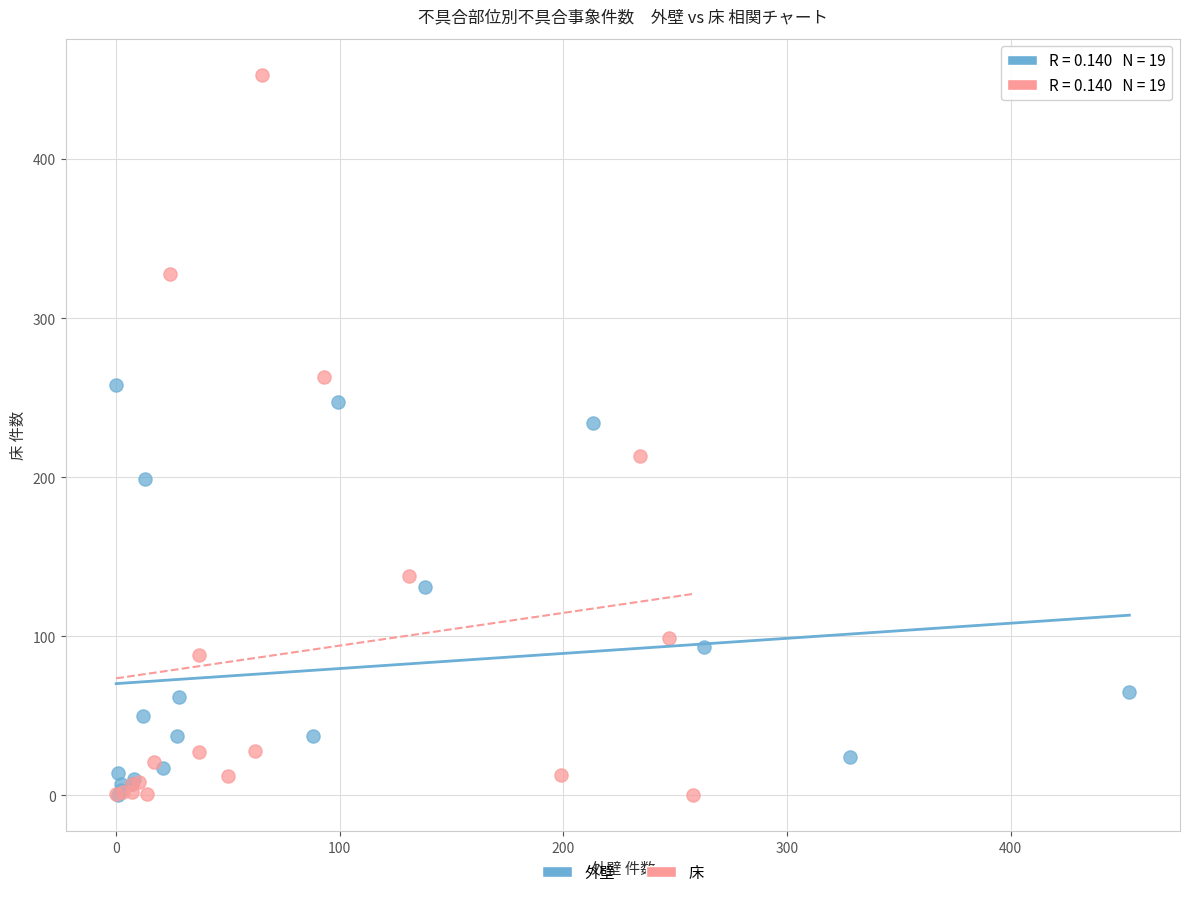

Which series reaches the maximum Y coordinate?

床